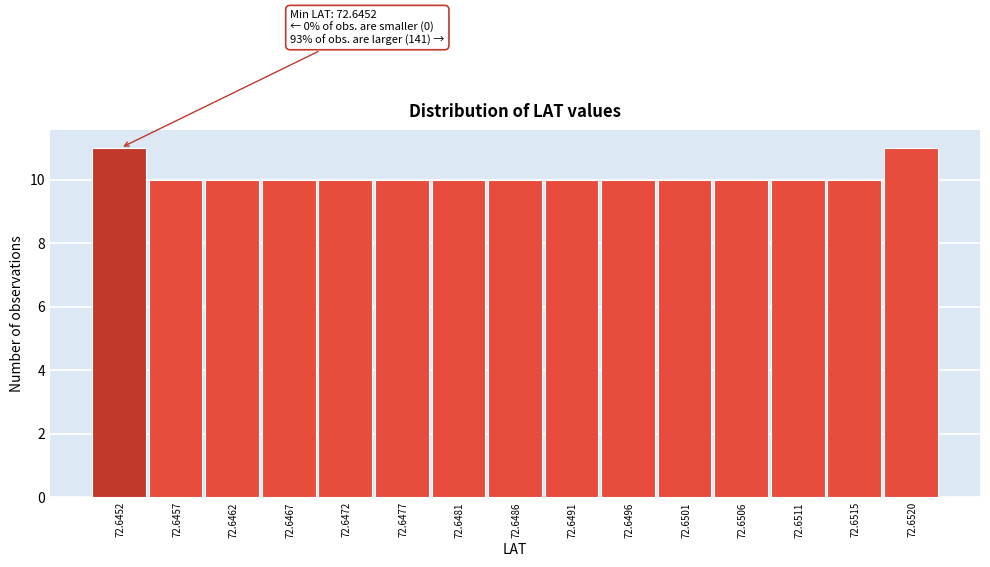

Reading left to right, what are all the values shown in this chart?

72.6452=11	72.6457=10	72.6462=10	72.6467=10	72.6472=10	72.6477=10	72.6481=10	72.6486=10	72.6491=10	72.6496=10	72.6501=10	72.6506=10	72.6511=10	72.6515=10	72.6520=11